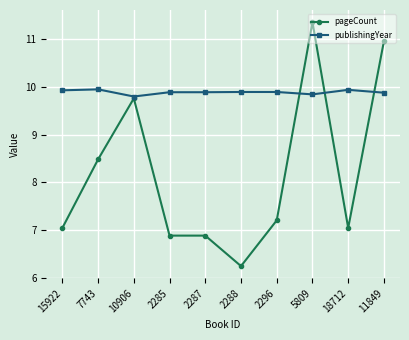

What is the minimum value shown in the chart?

6.2